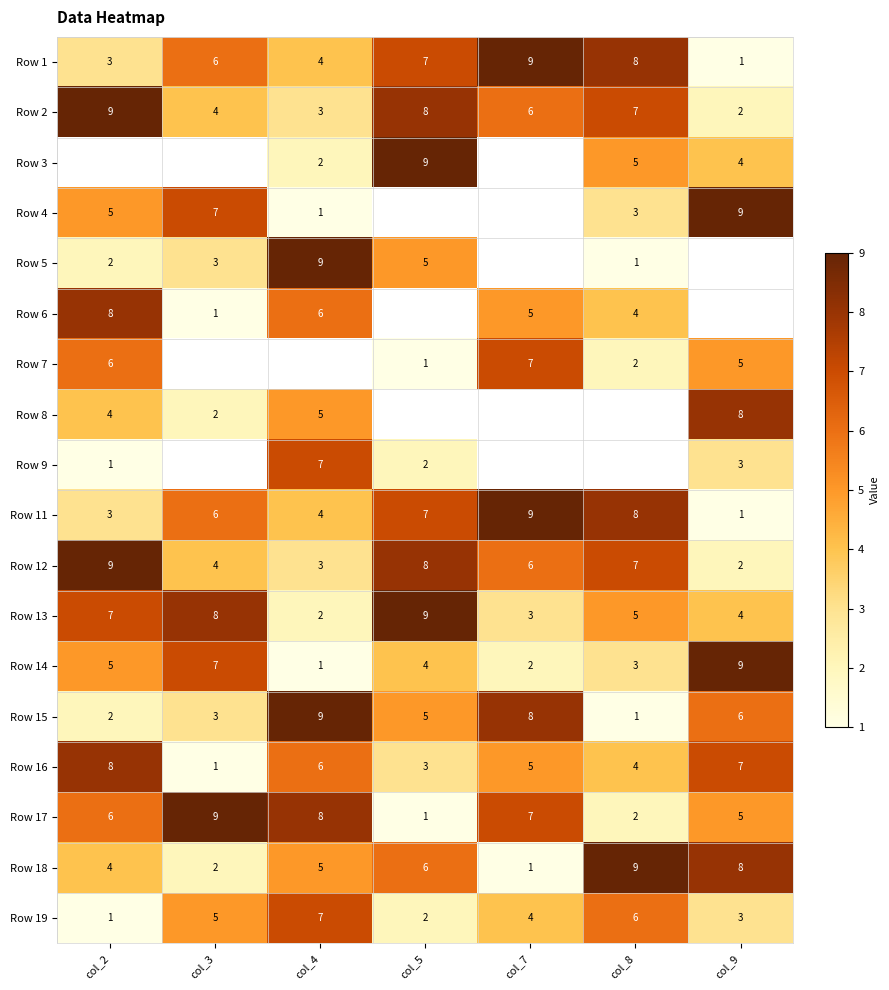

At which label does Row 2 first exceed 6?

col_2